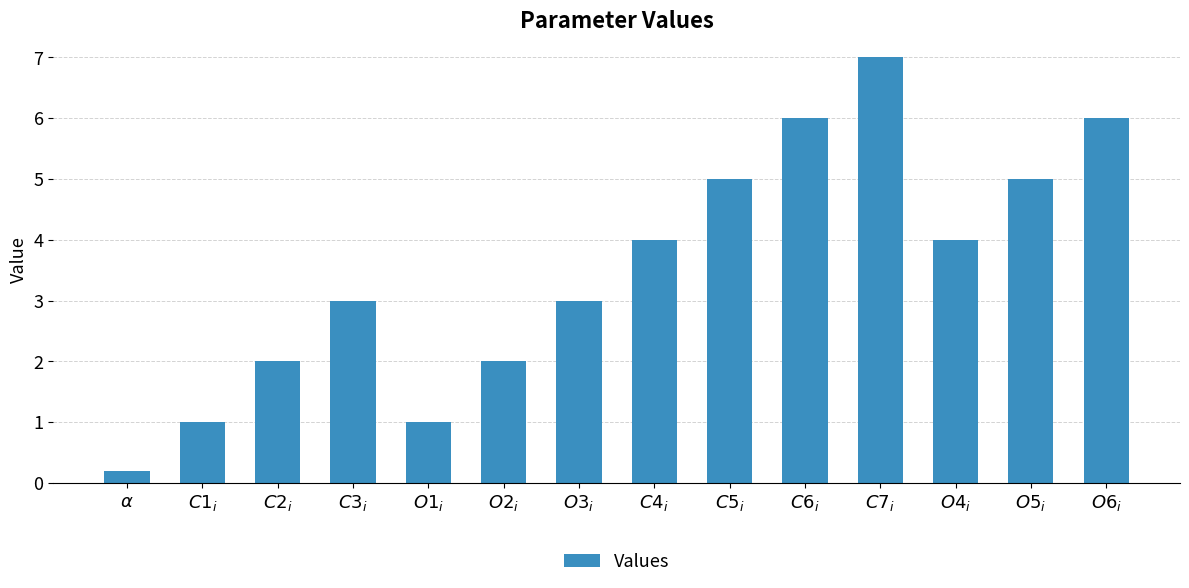

Count the number of categories in the chart.

14